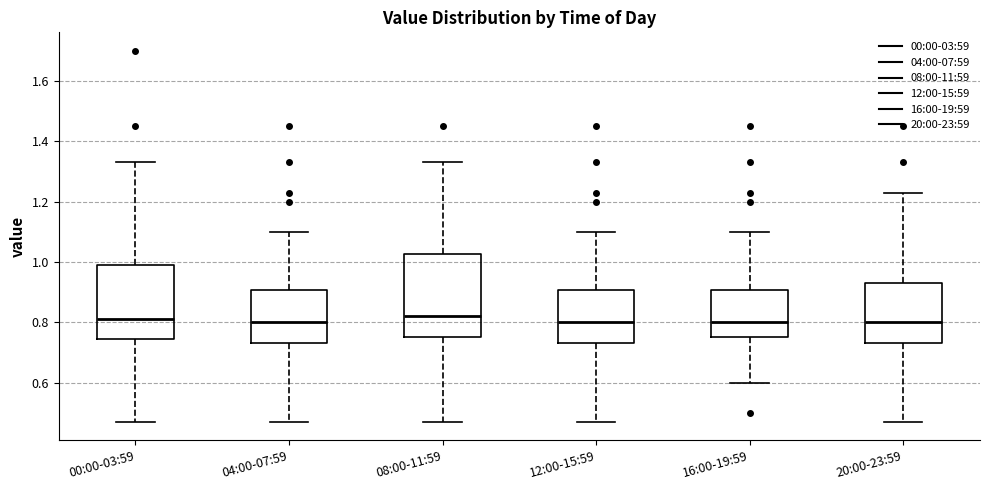

Where does the lower whisker of the box for 12:00-15:59 end on the y-axis? The values are not printed on the chart, so give them approximately, as read against the axis.

0.48